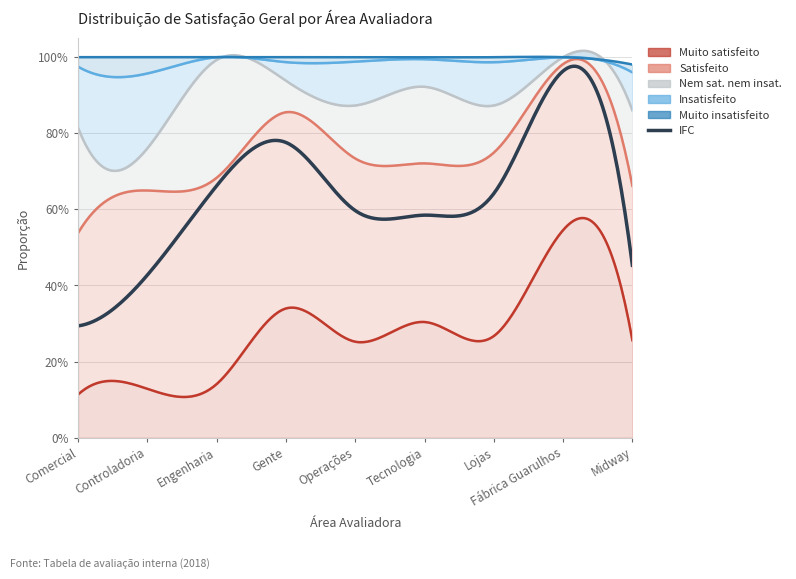

How many interior local valleys does the Satisfeito series have?

1